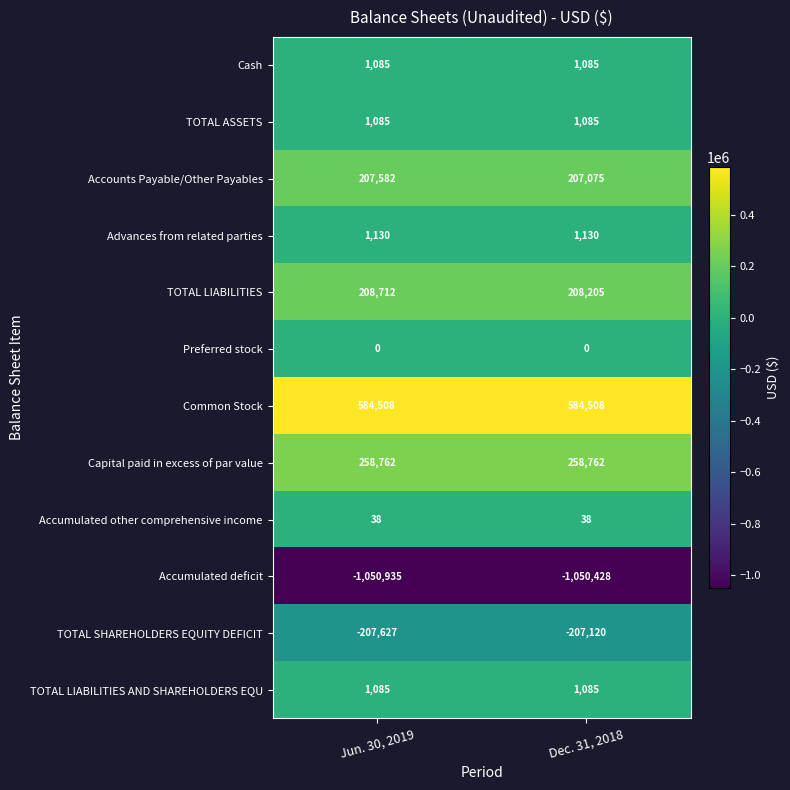

What is the sum of the Common Stock values at Jun. 30, 2019 and Dec. 31, 2018?

1169016